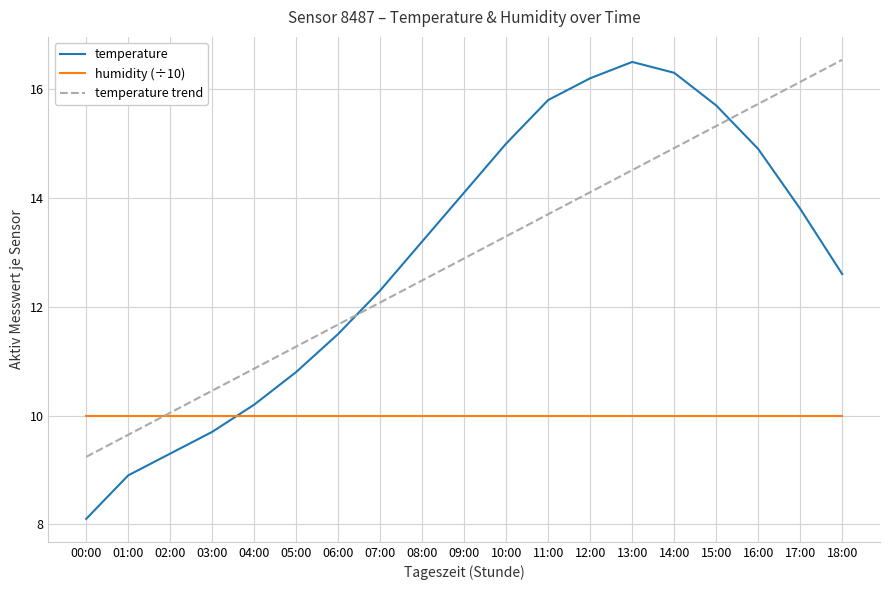

The temperature series shows 20.5 at 10:00. True or false?

False